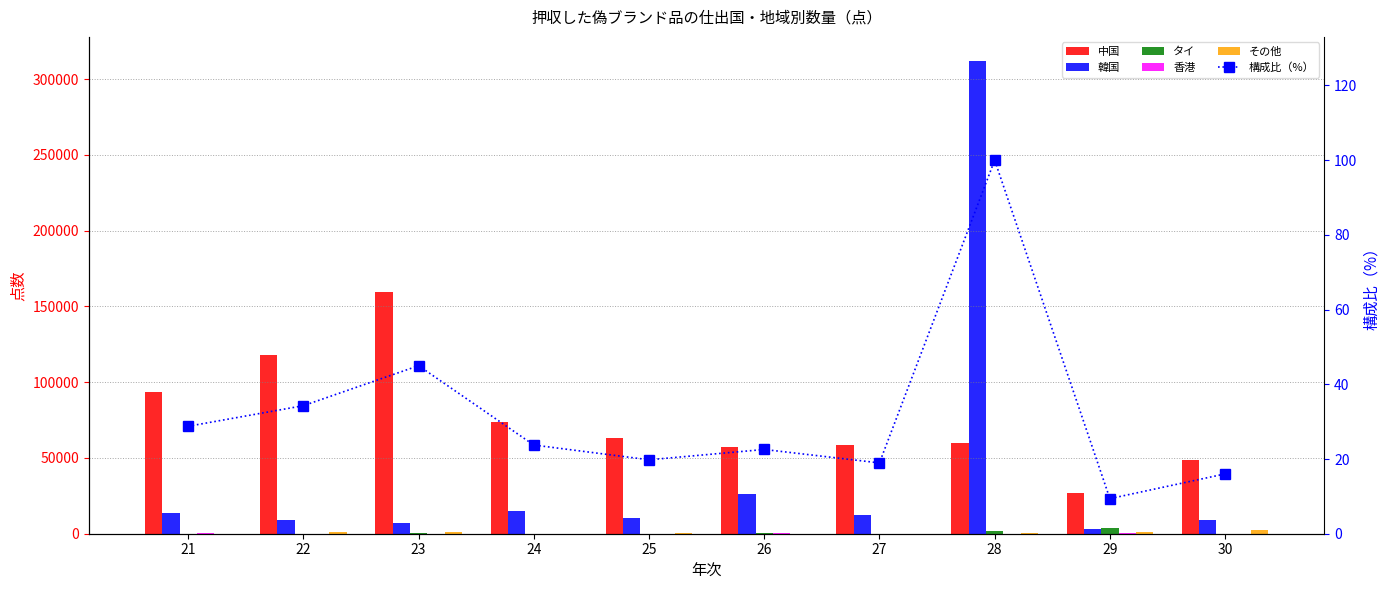

At which label does タイ first exceed 85?

23